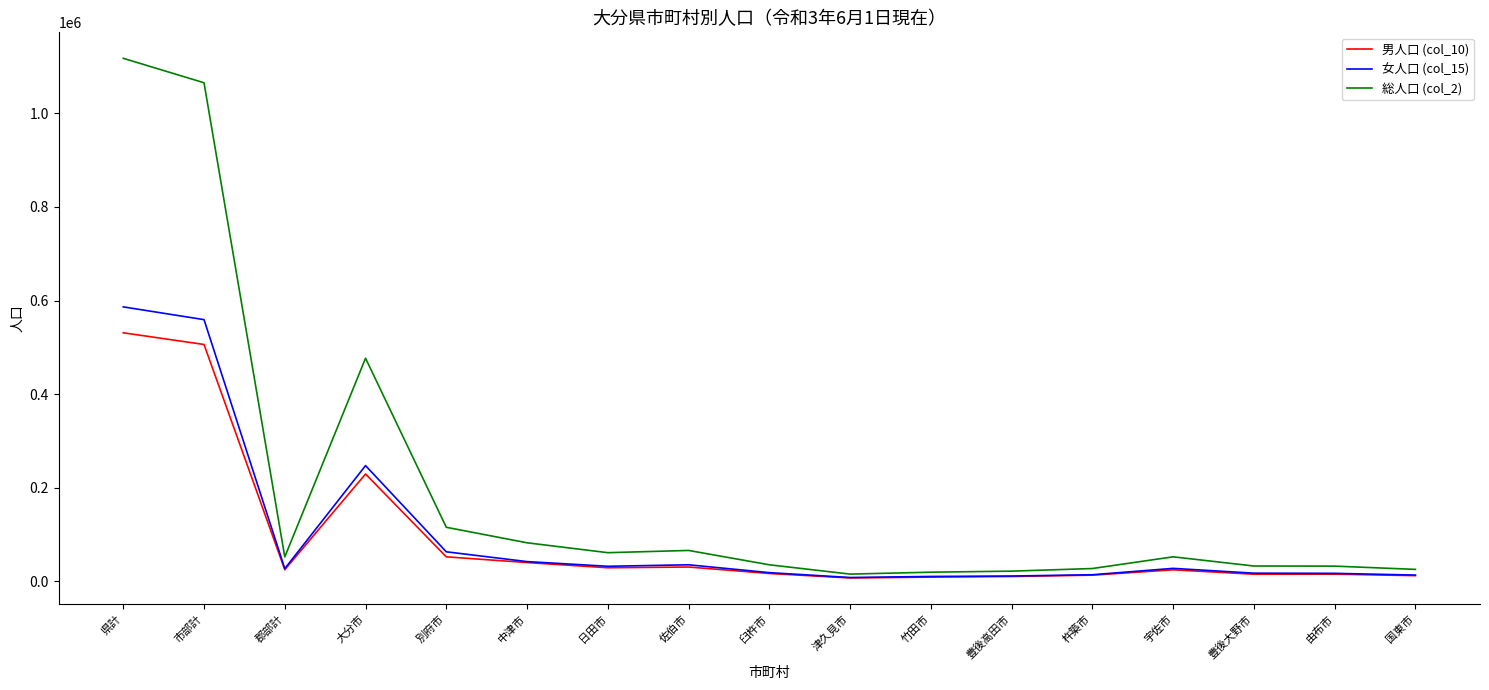

Which category has the highest value across all series?

県計